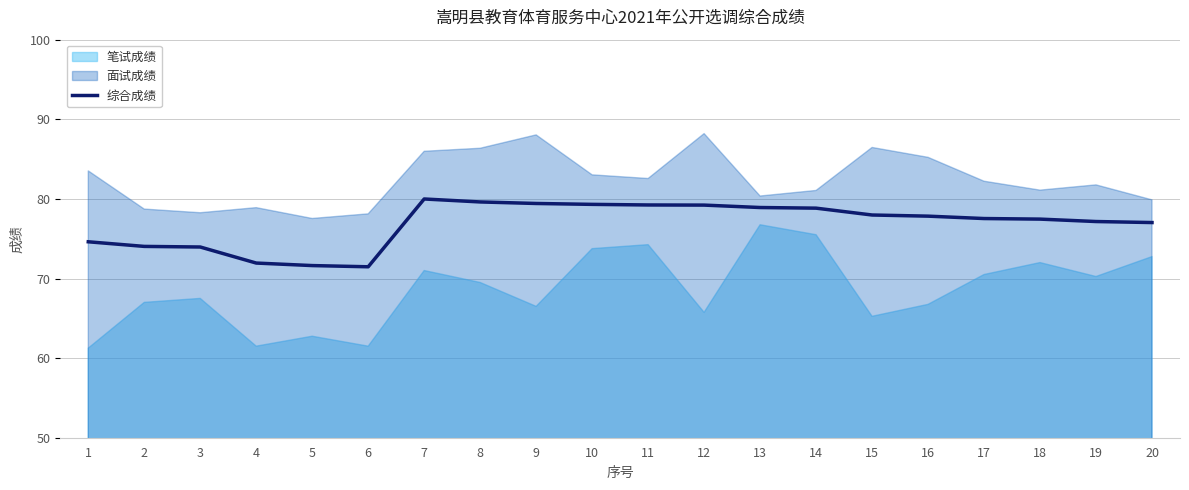

How many interior local valleys (lower than both neighbors) does the data have?

1